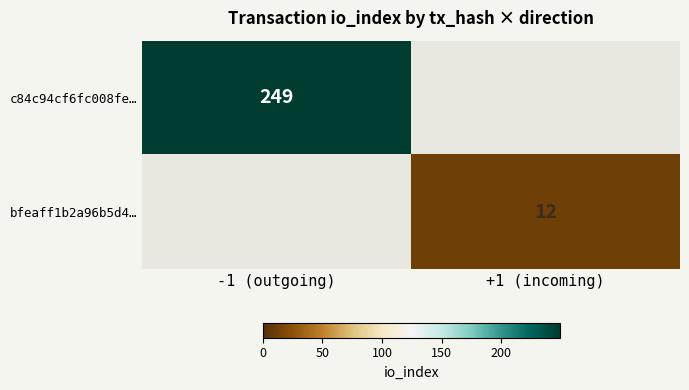

The value of bfeaff1b2a96b5d4… at +1 (incoming) is 20. True or false?

False